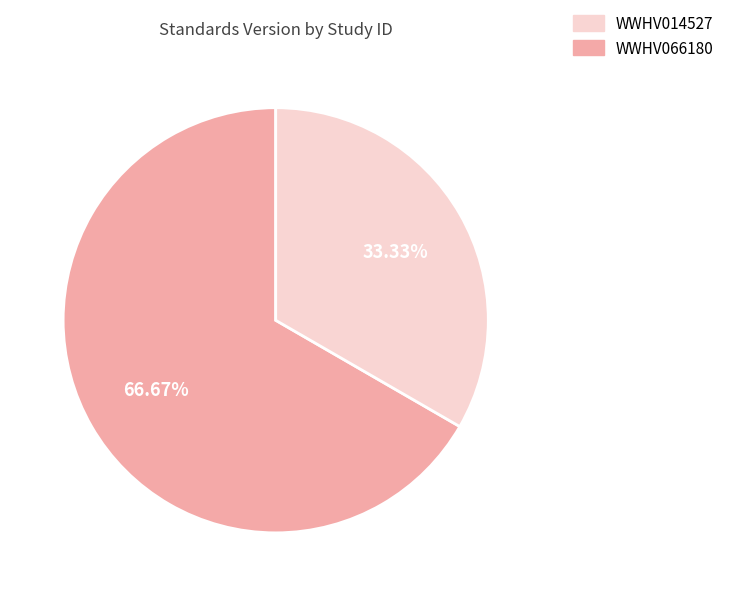

Is there a majority slice in this chart?

Yes